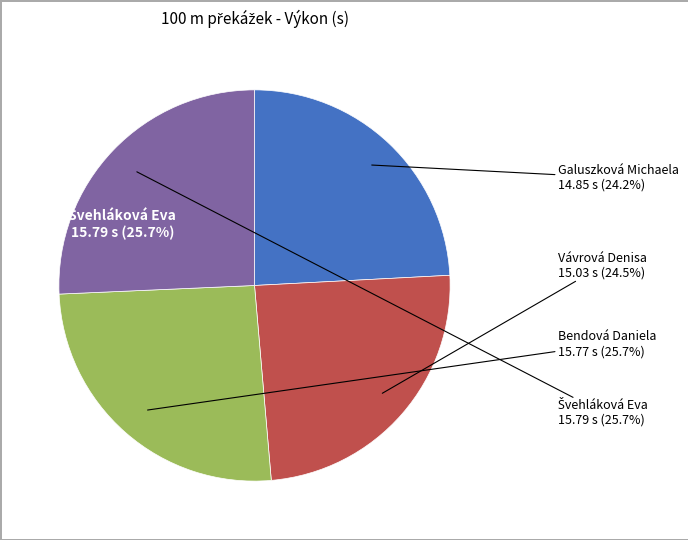

Does any single category account for the majority?

No